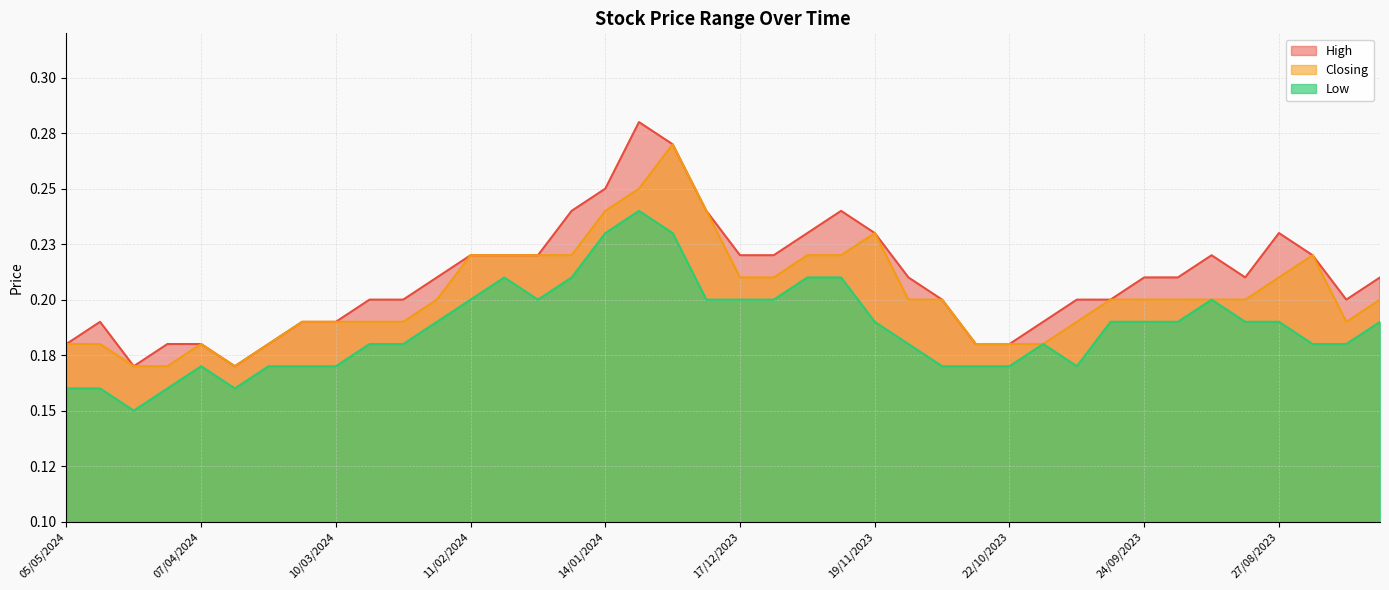

Which series has the largest total across all categories?

High